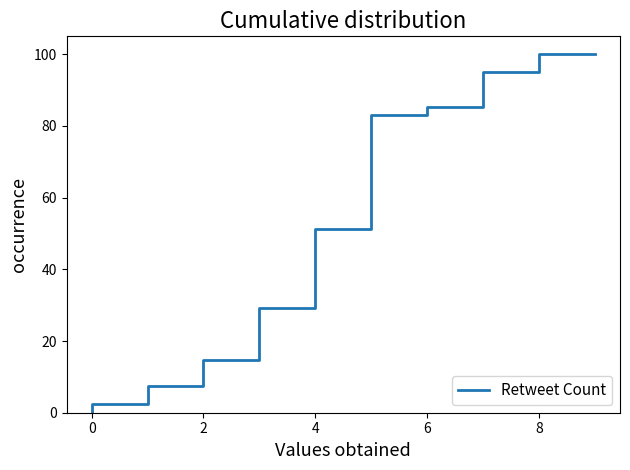

What is the value of the 16th point from the left?

95.1